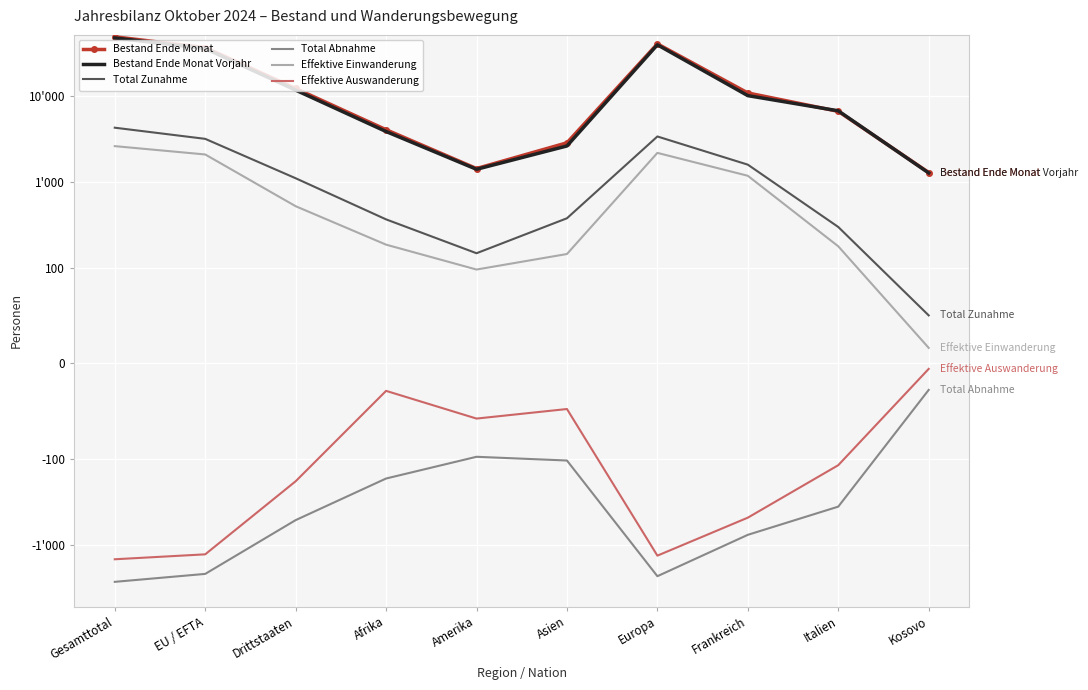

Reading left to right, what are all the values shown in this chart?

Bestand Ende Monat: 48350	36230	12120	4018	1420	2829	40031	10751	6571	1277
Bestand Ende Monat Vorjahr: 46919	35316	11603	3827	1392	2600	39047	10005	6661	1262
Total Zunahme: 4240	3145	1095	364	147	375	3352	1576	297	50
Total Abnahme: -2705	-2187	-518	-170	-98	-105	-2326	-768	-361	-28
Effektive Einwanderung: 2588	2070	518	185	98	144	2160	1170	177	16
Effektive Auswanderung: -1478	-1295	-183	-29	-58	-48	-1341	-485	-119	-6